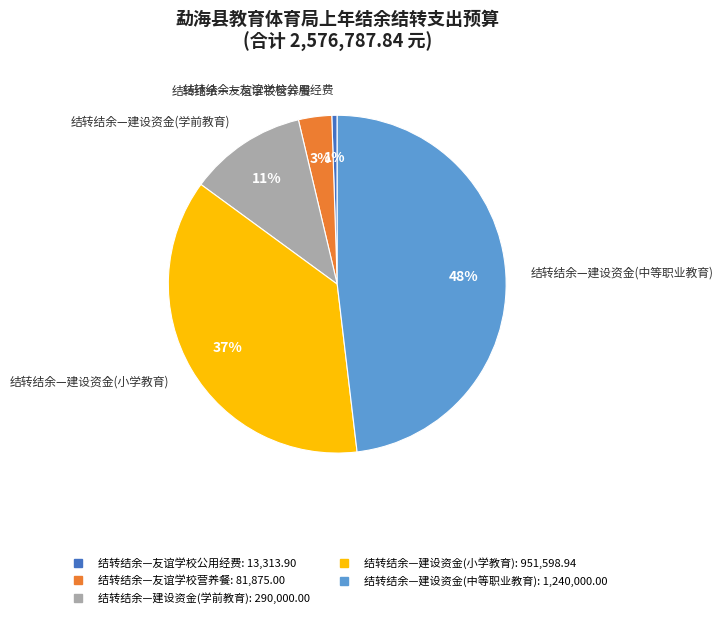

How many slices are in this pie chart?

5